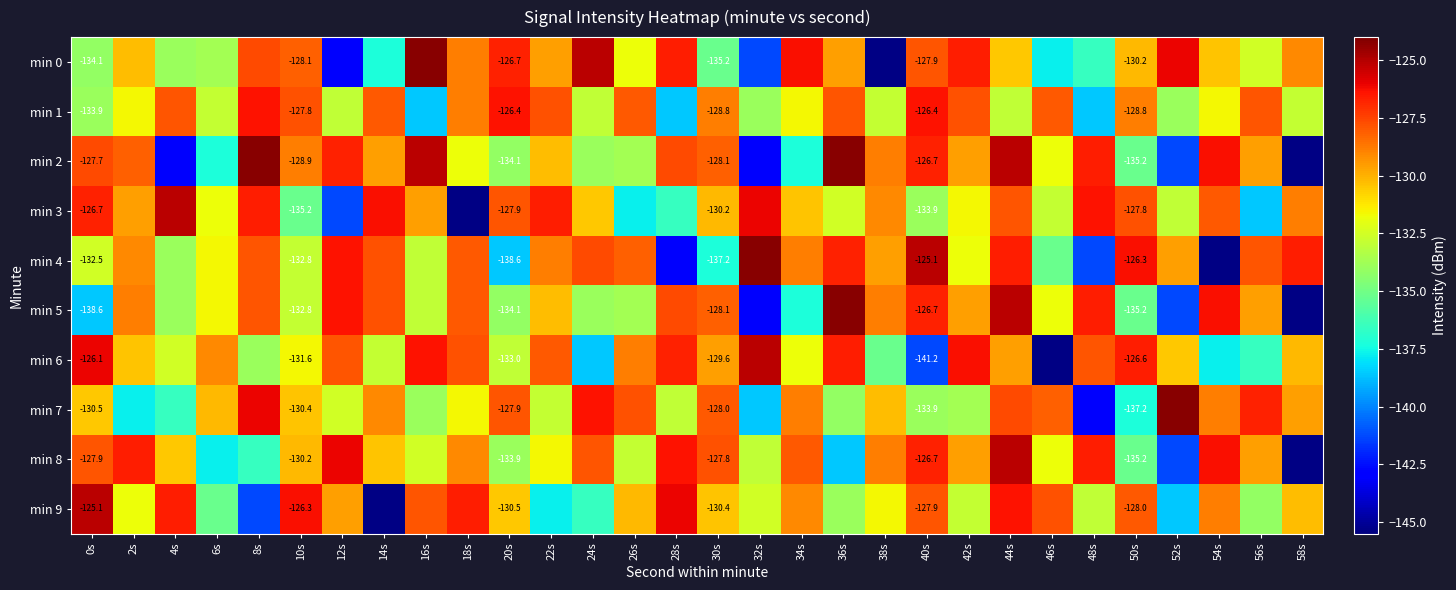

Count the number of categories in the chart.

30